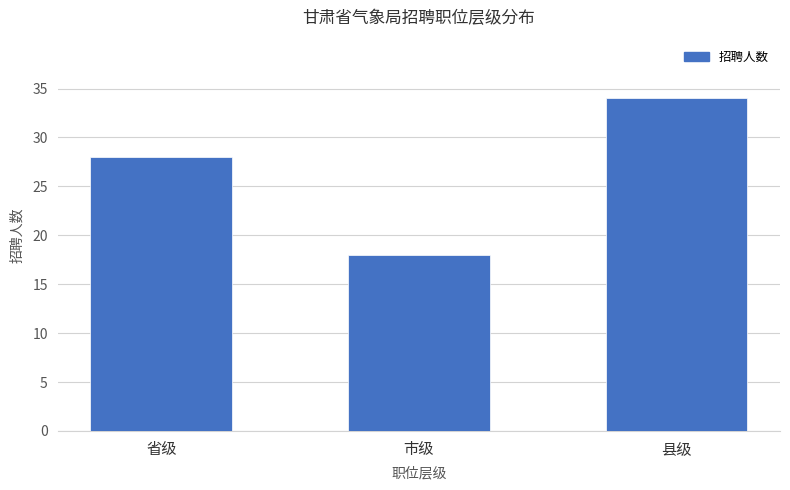

Rank the categories by value from lowest to highest.

市级, 省级, 县级